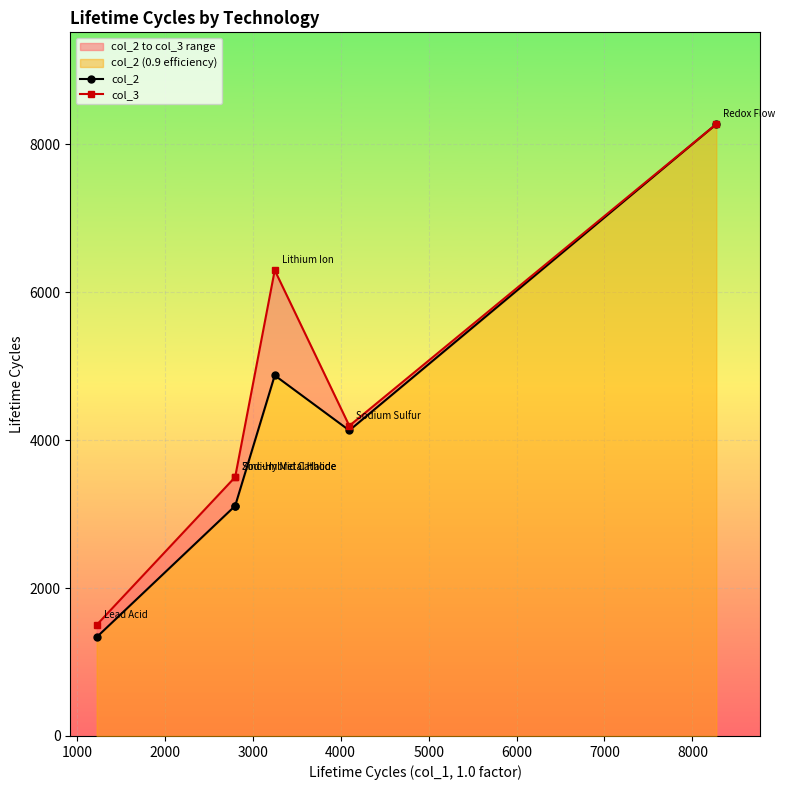

How many values in the col_2 series are below 4131?

3